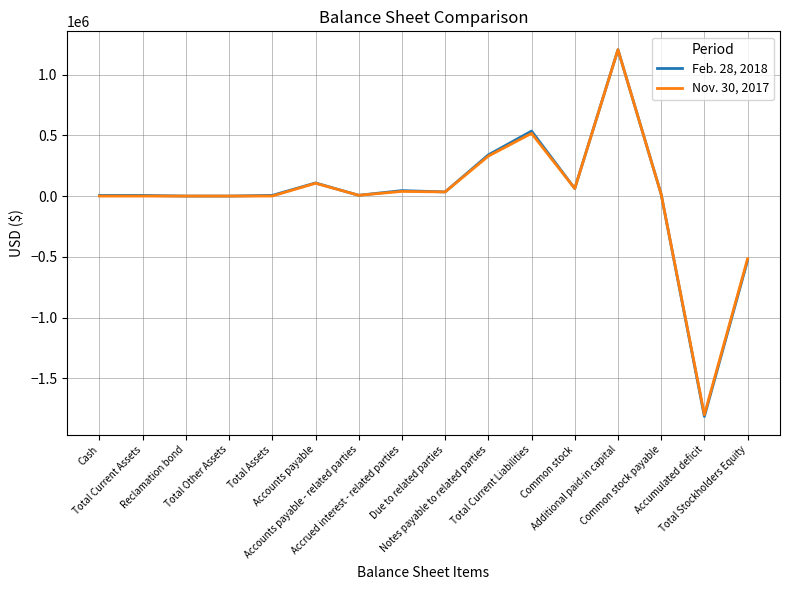

Which series has the widest spread of values?

Feb. 28, 2018